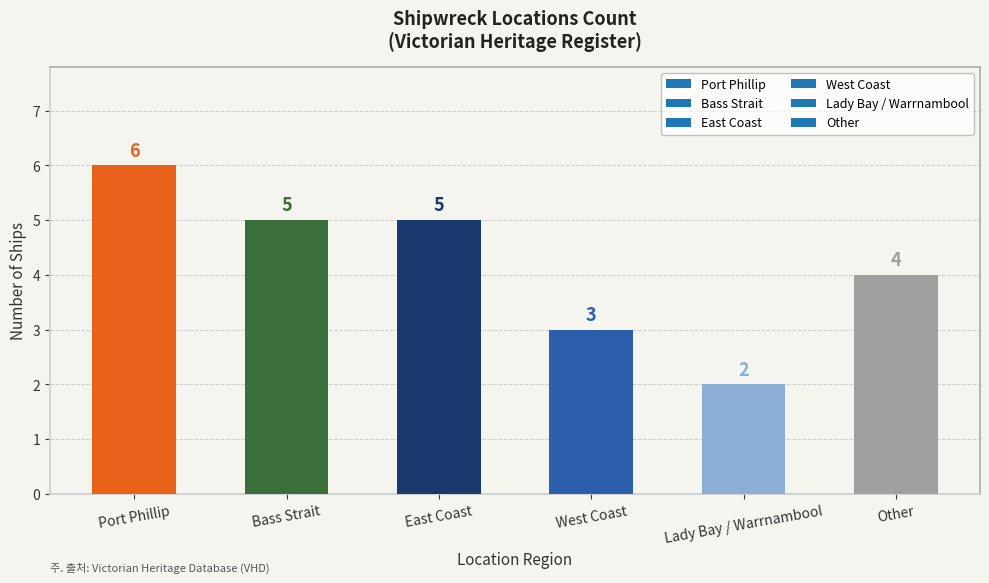

Which has a higher value, Port Phillip or West Coast?

Port Phillip